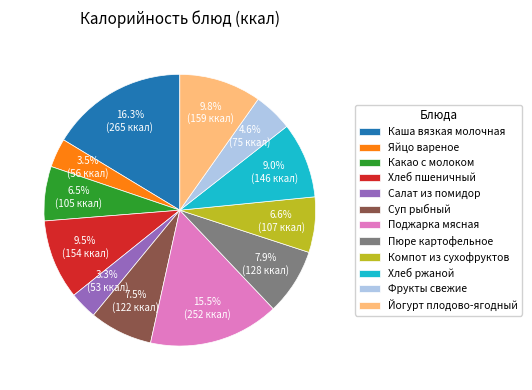

Combined, what portion of the pie is Поджарка мясная and Яйцо вареное?

19.0%